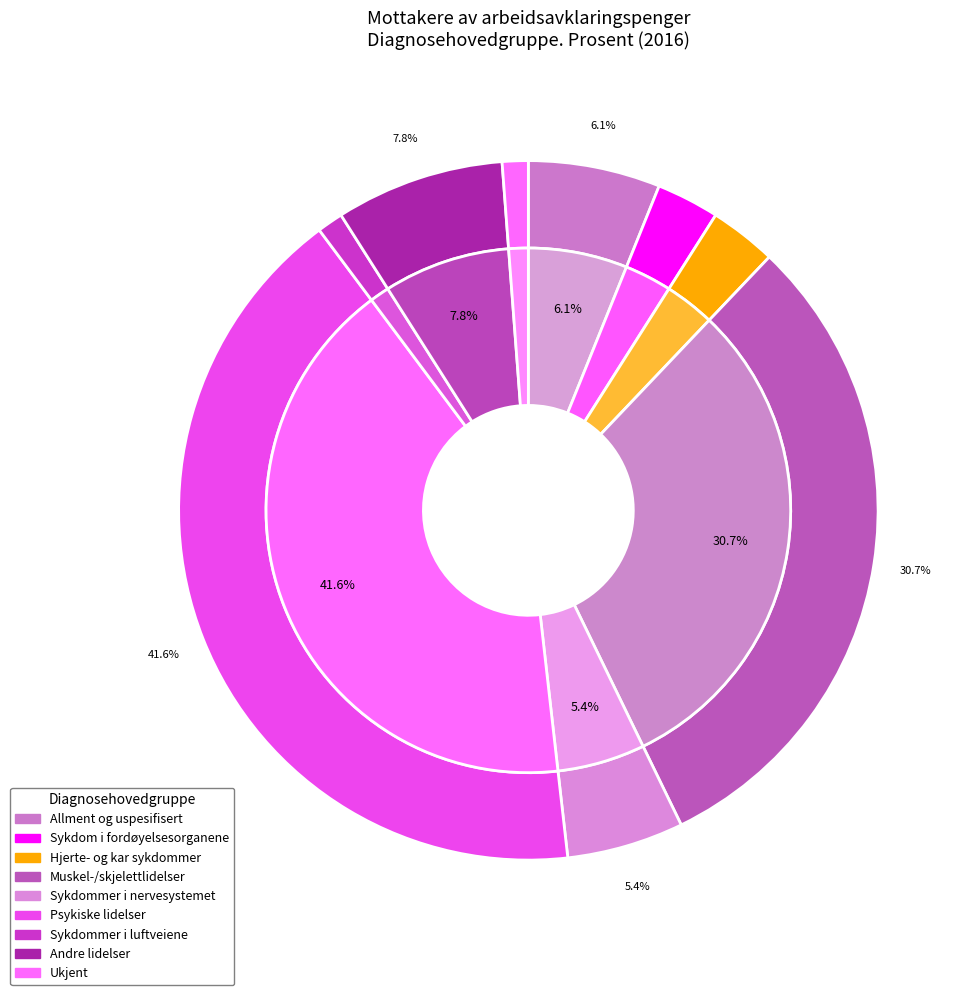

What percentage do Andre lidelser and Ukjent together represent?

9.0%